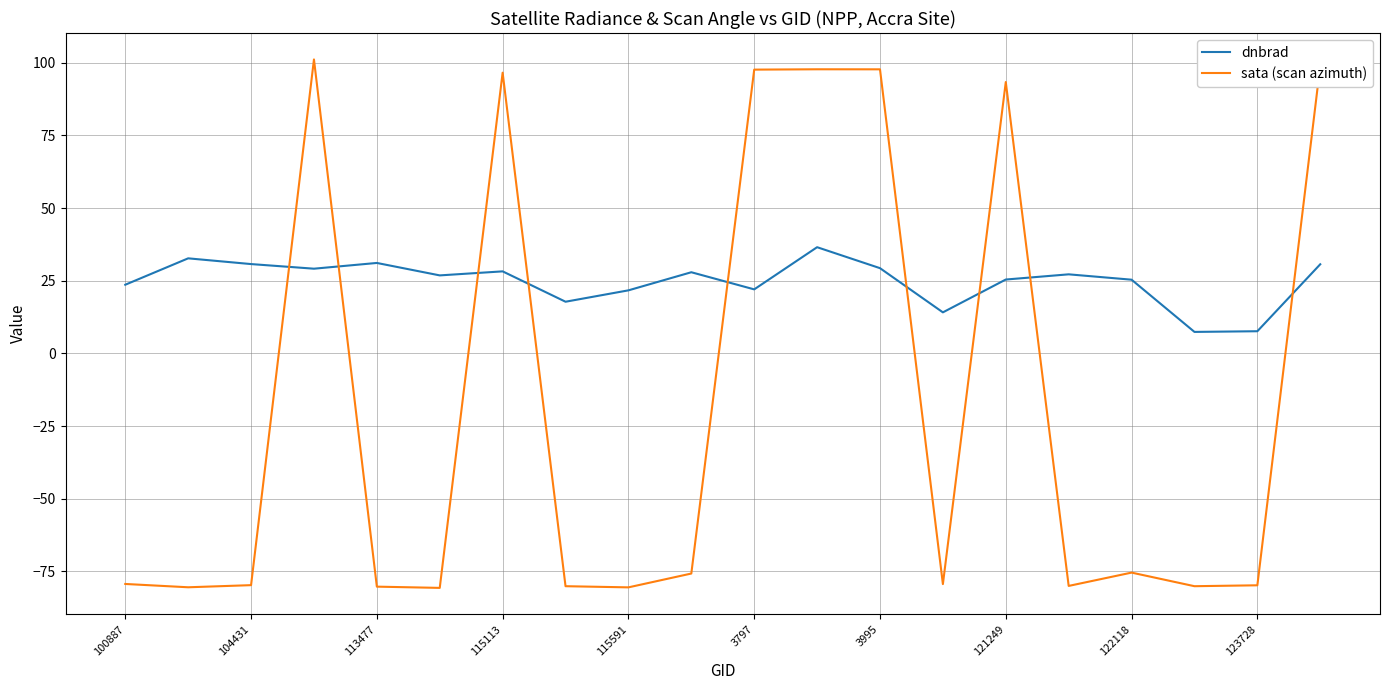

What is the smallest value displayed?

-80.7